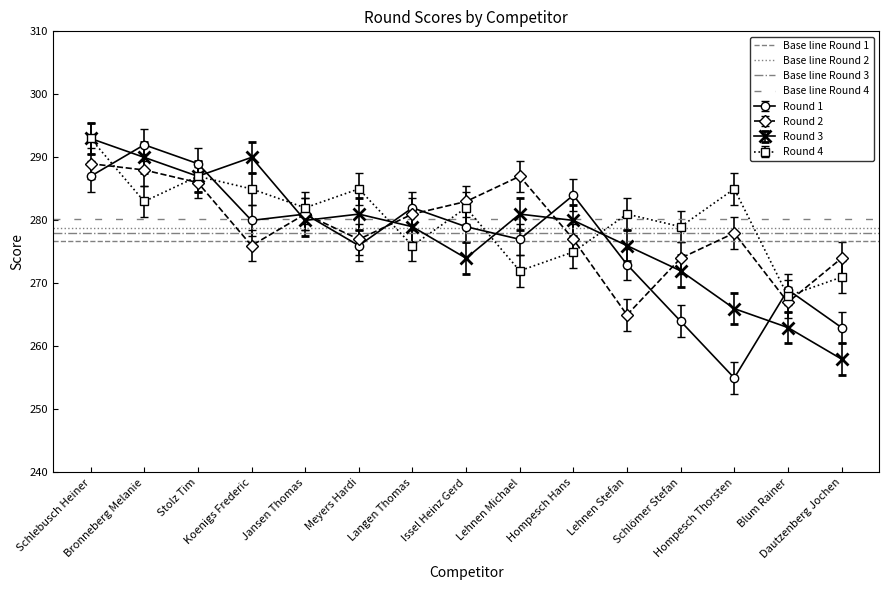

What is the spread (max minus min) of values at Bronneberg Melanie?

3.5